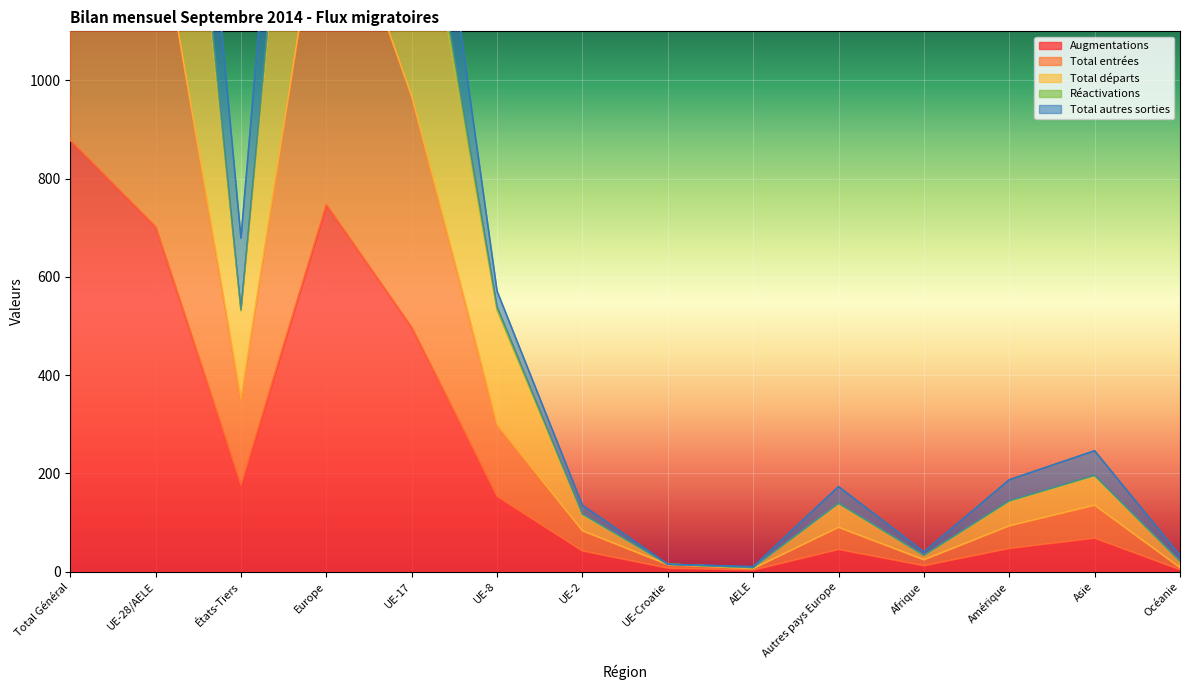

How many distinct data groups are displayed?

5